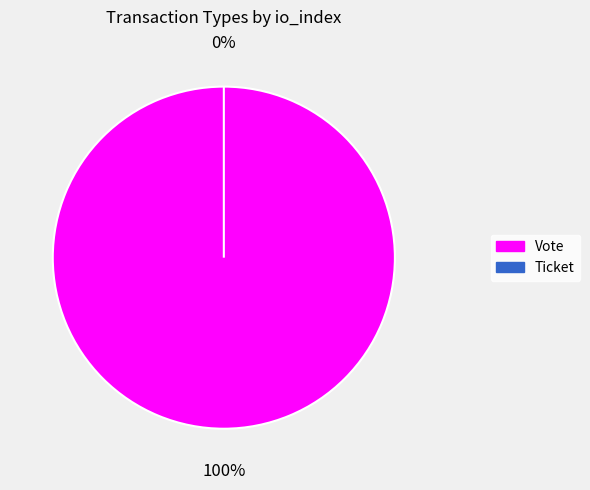

Which slice is the smallest?

Ticket